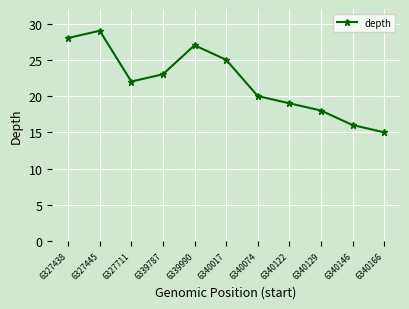

Rank the categories by value from lowest to highest.

6340166, 6340146, 6340129, 6340122, 6340074, 6327711, 6339787, 6340017, 6339990, 6327438, 6327445